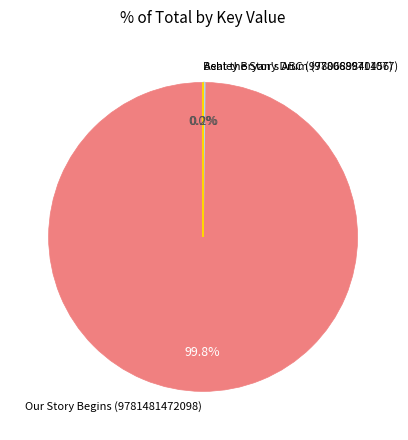

What is the largest slice in the pie chart?

Our Story Begins (9781481472098)